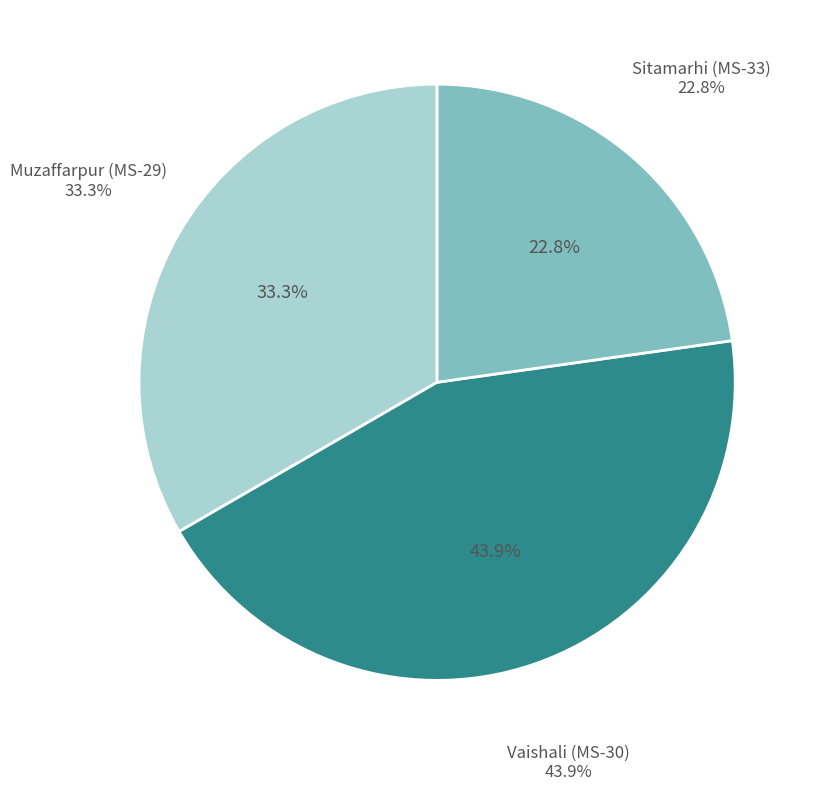

What is the ratio of the value at Muzaffarpur (MS-29) to the value at Vaishali (MS-30)?

0.8